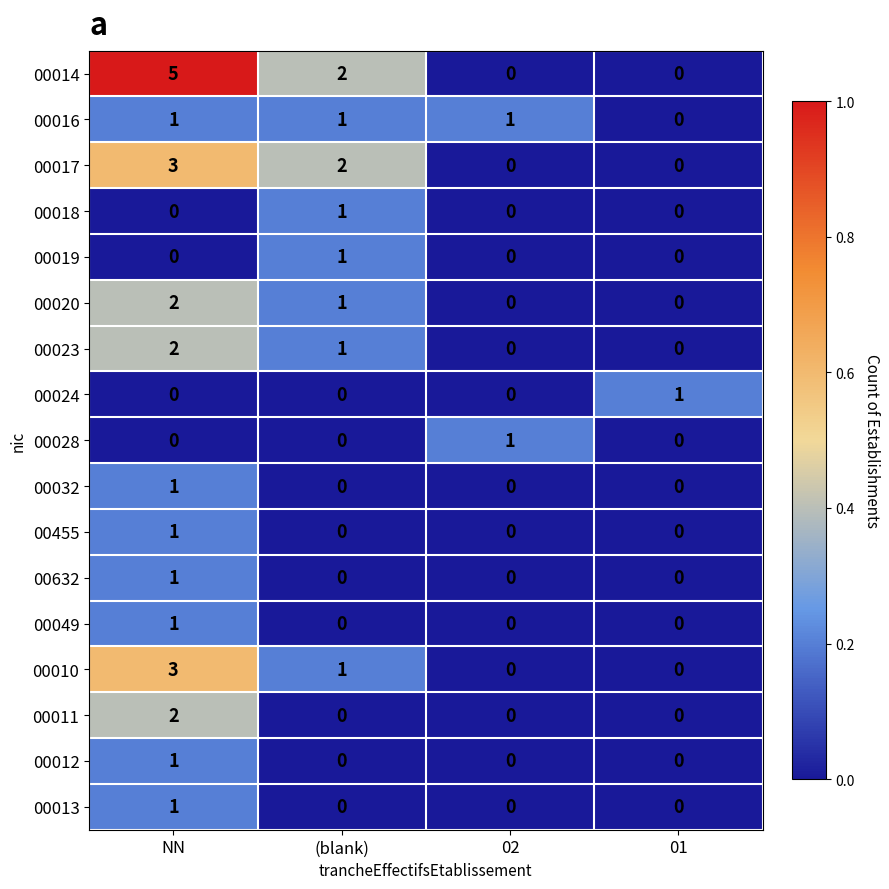

How many 00032 values are between 0 and 1?

4